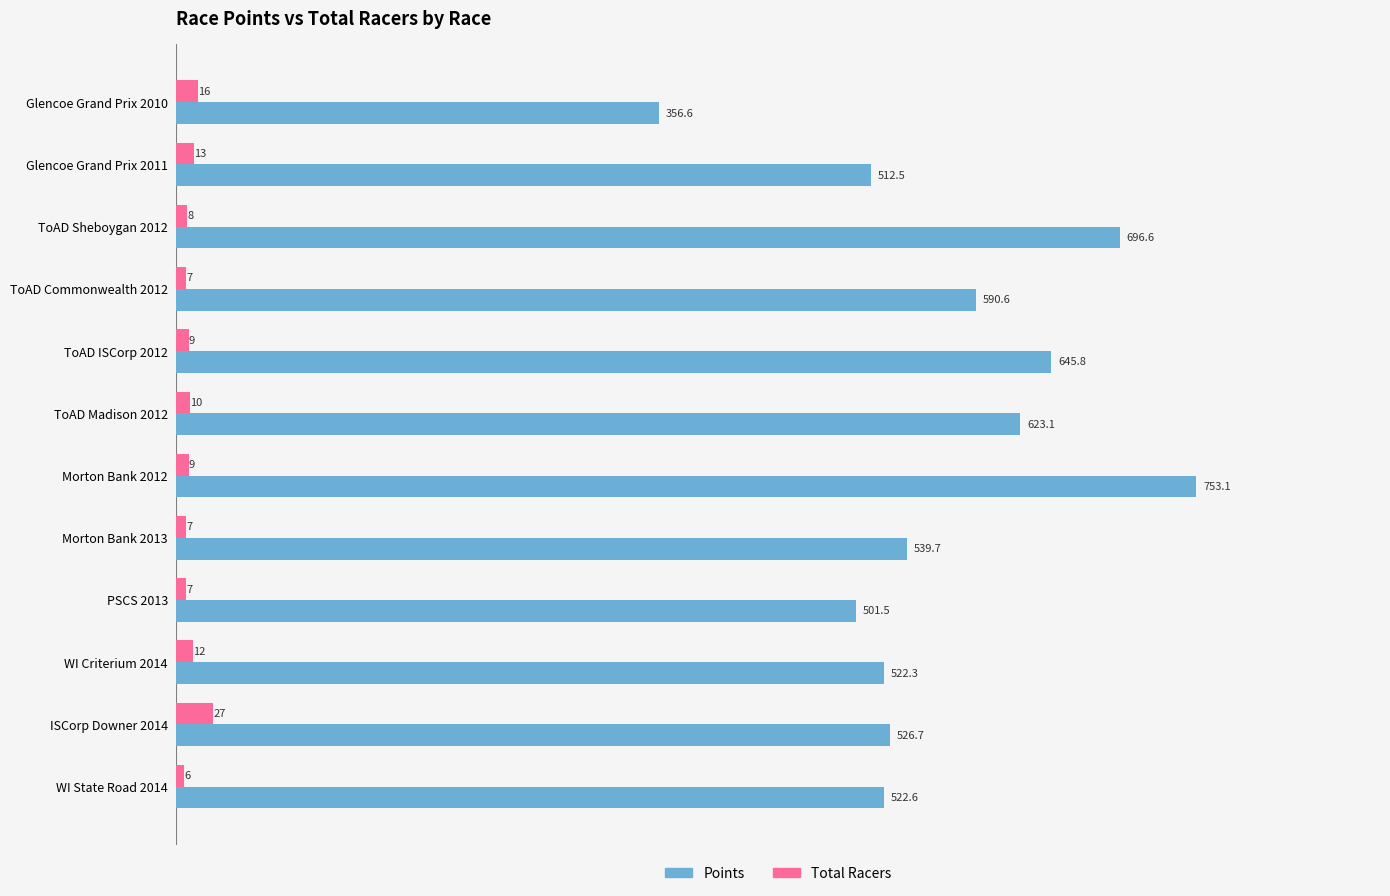

What is the smallest value displayed?

6.0